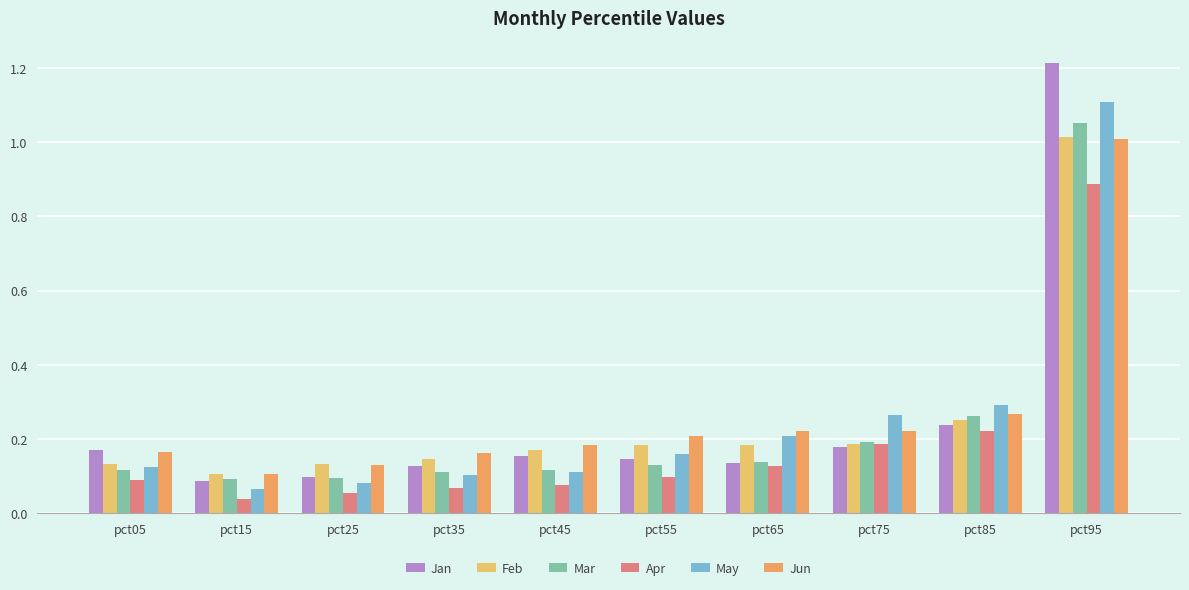

True or false: Jan has a value of 0.2 at pct45.

True